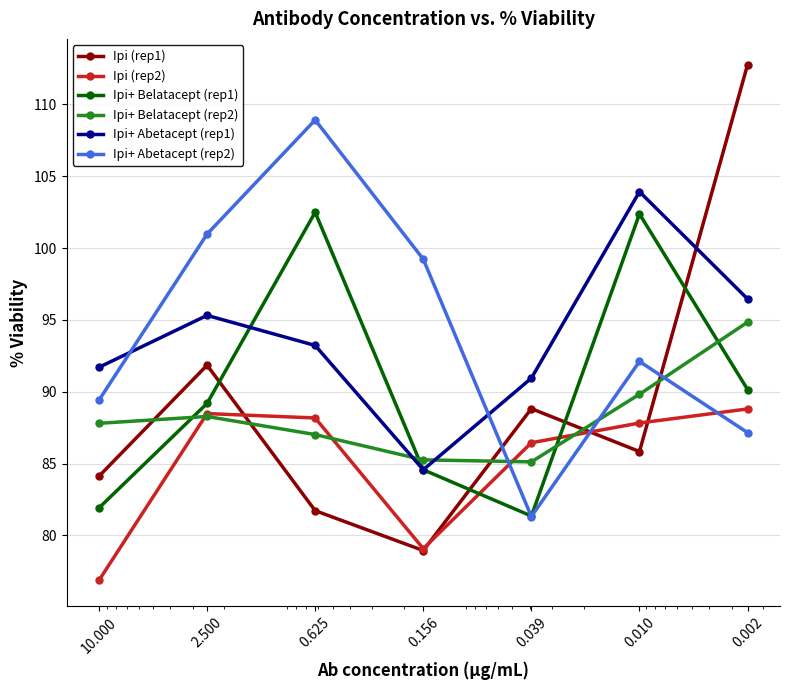

List the labels in order of Ipi+ Belatacept (rep2) value, smallest first.

0.039, 0.156, 0.625, 10.000, 2.500, 0.010, 0.002